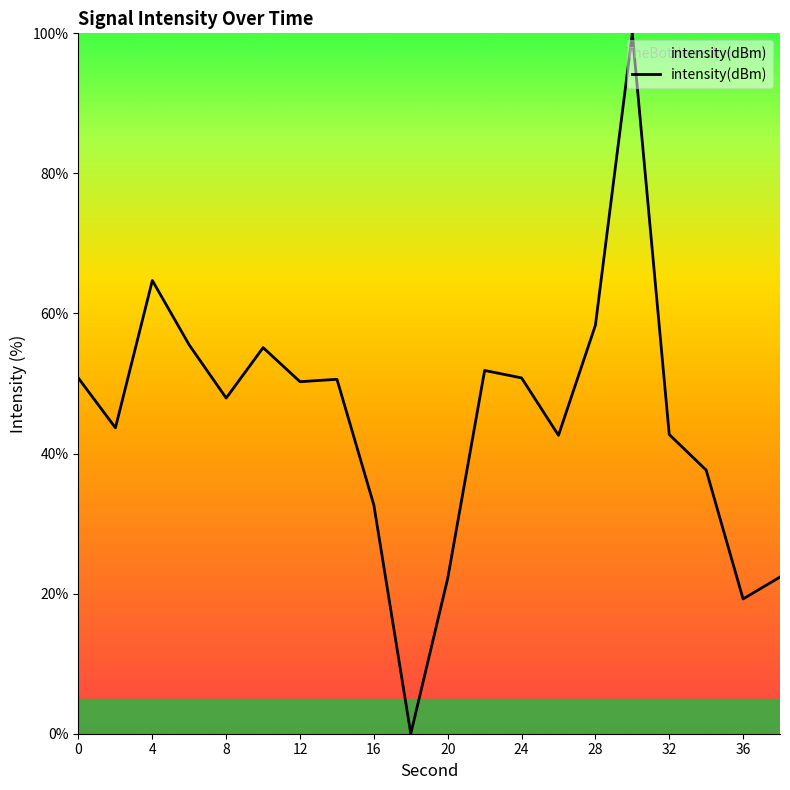

What is the difference between the maximum and minimum values?

100.0